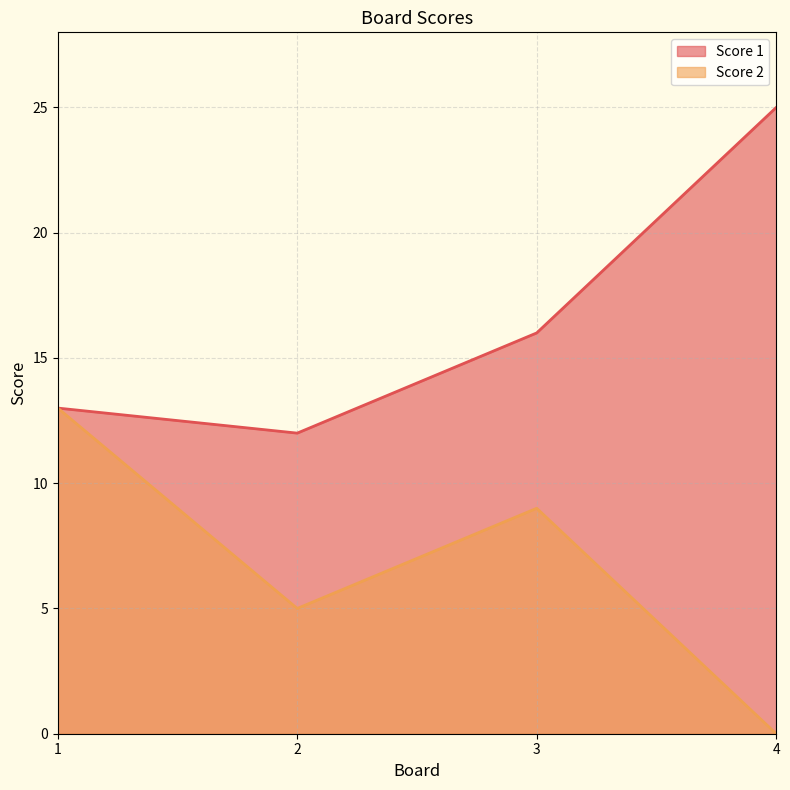

True or false: Score 1 has more than 0 points higher than both neighbors.

False